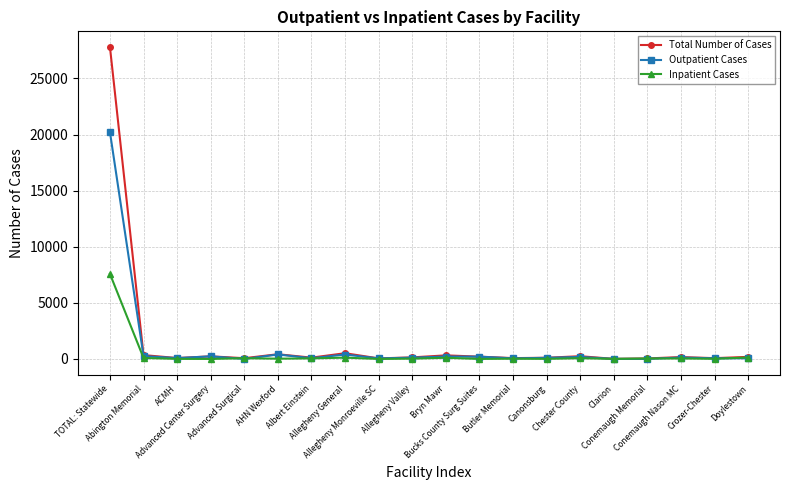

What is the greatest value displayed?

27812